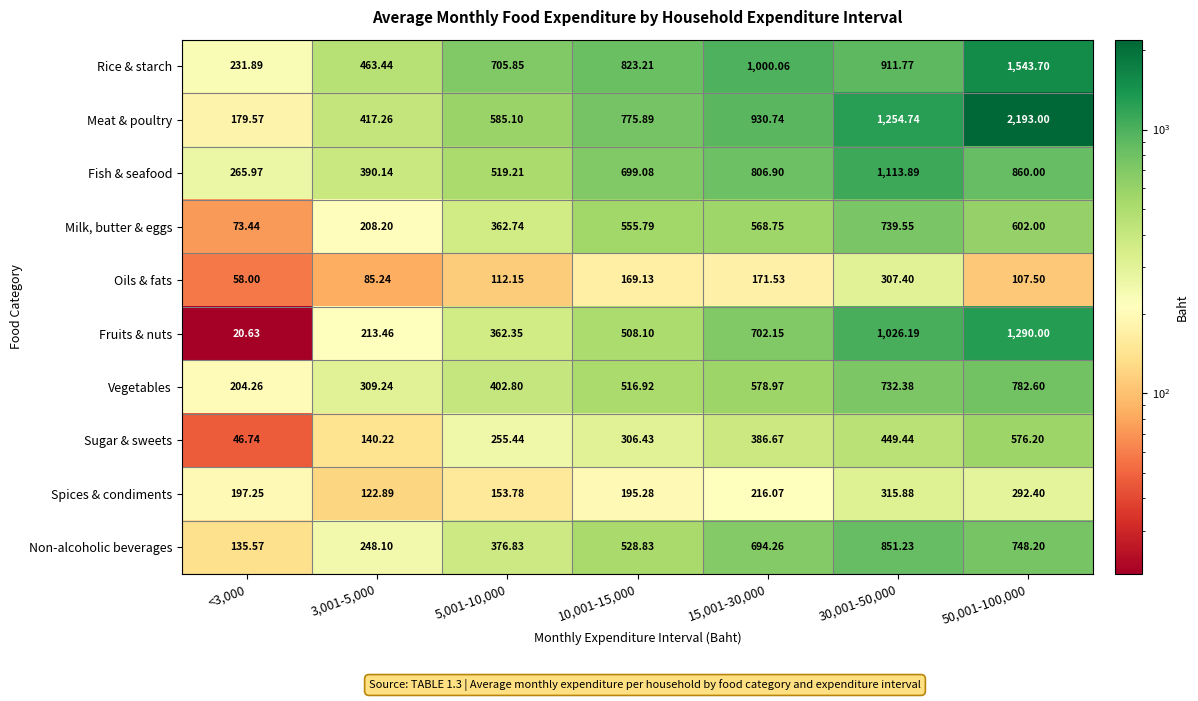

Which series has the largest total across all categories?

Meat & poultry